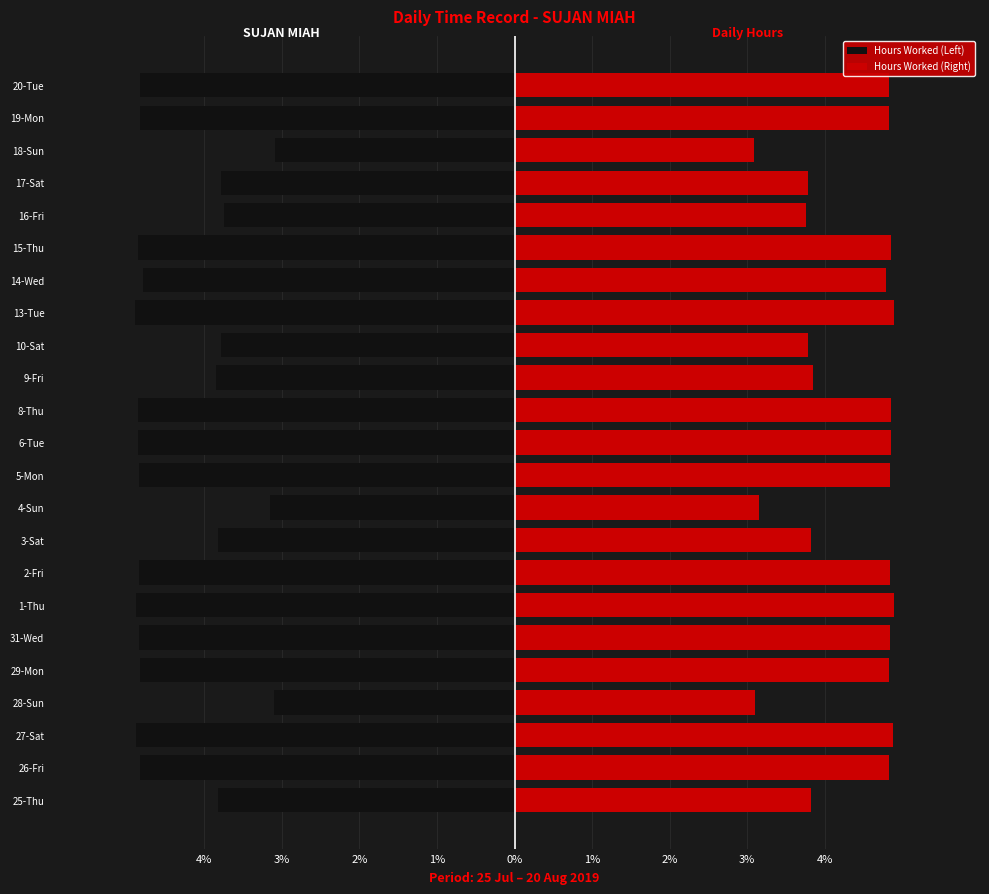

At how many categories does at least one series exceed -2?

23